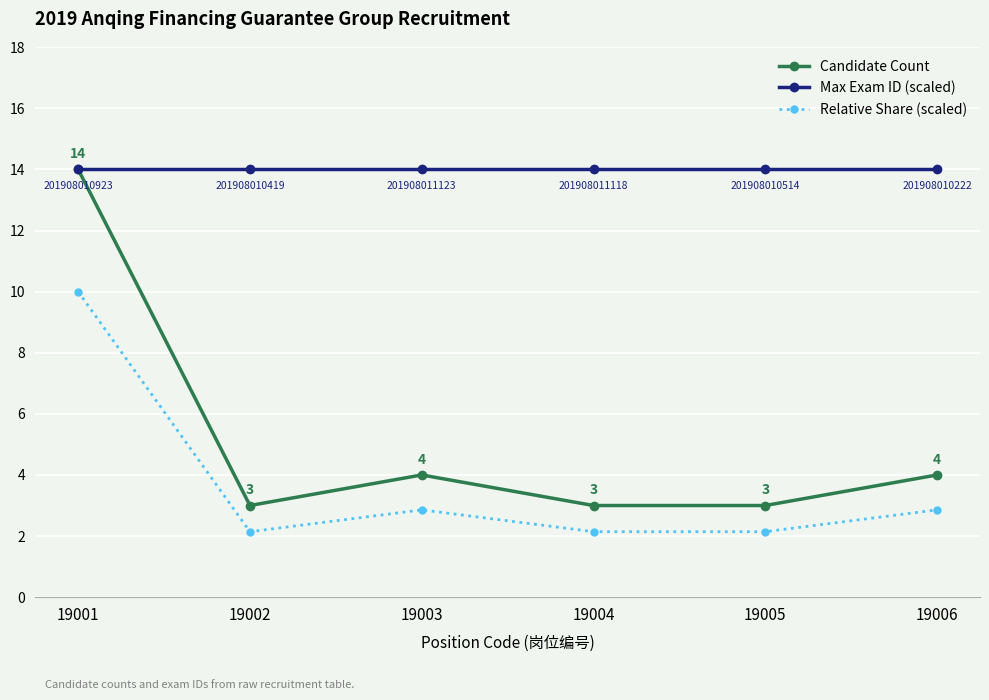

Where do Candidate Count and Max Exam ID (scaled) first cross each other?

19001 and 19002